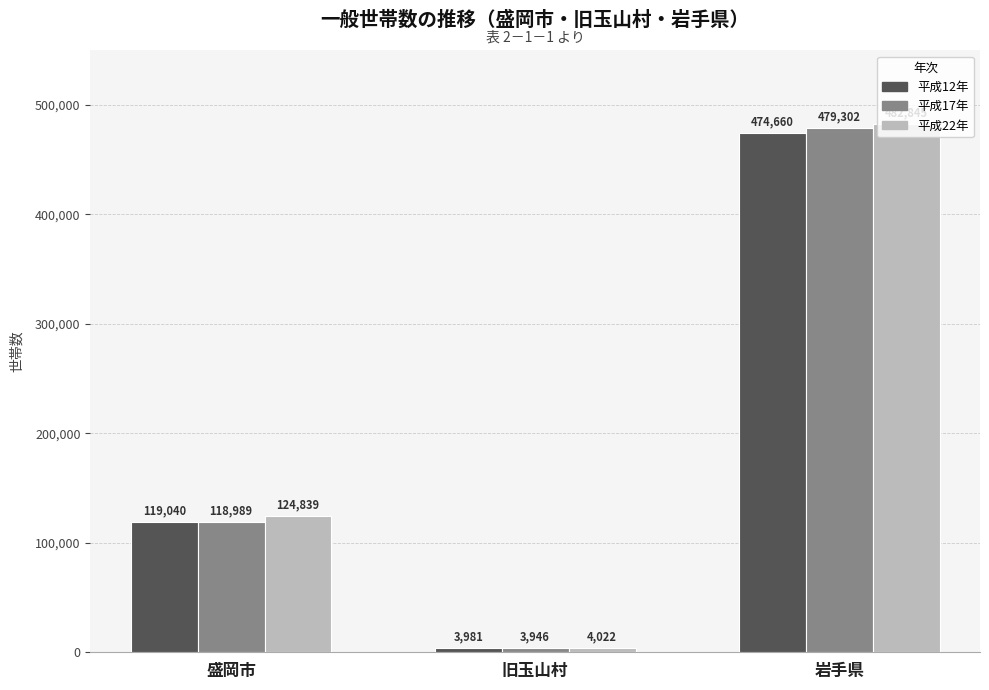

Which series has the widest spread of values?

平成22年